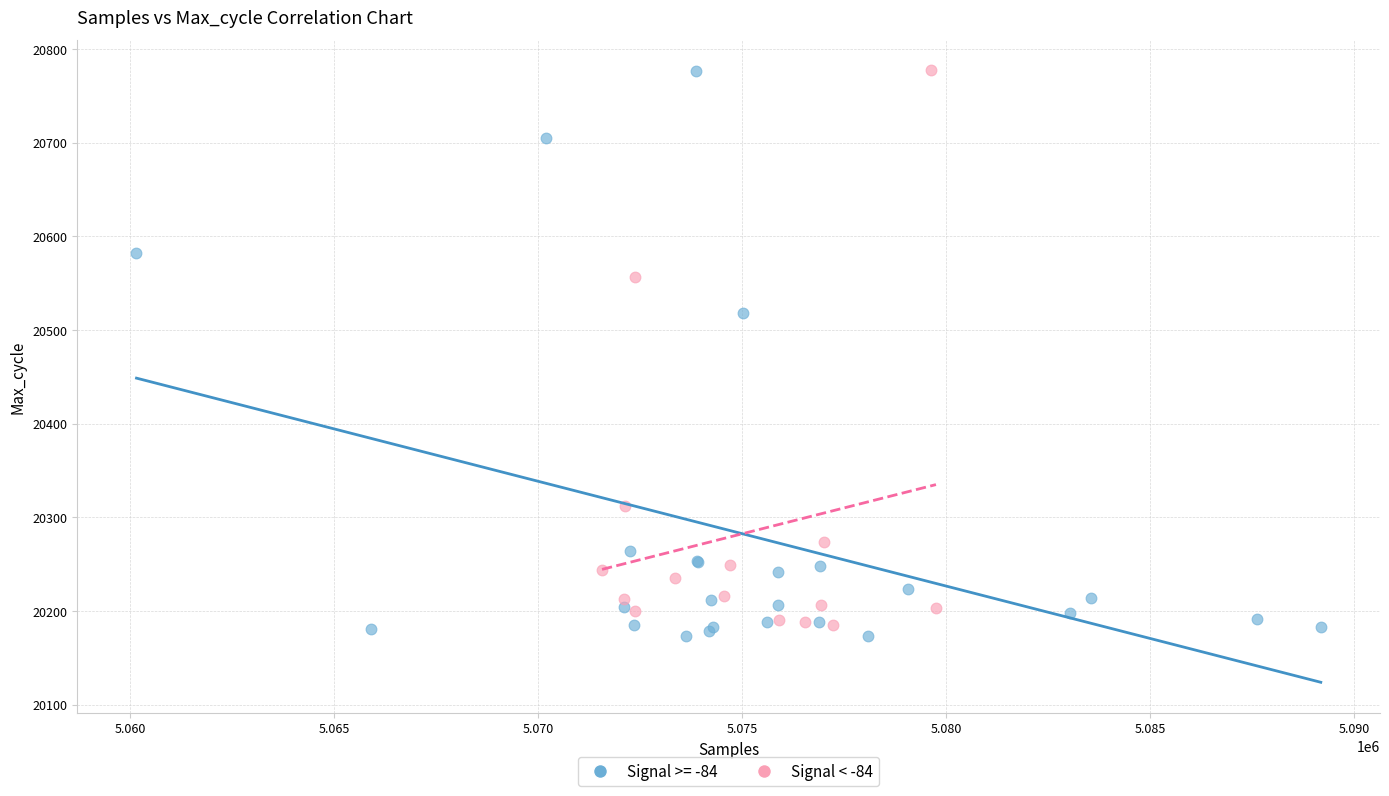

What are all the series names shown in the legend?

Signal >= -84, Signal < -84